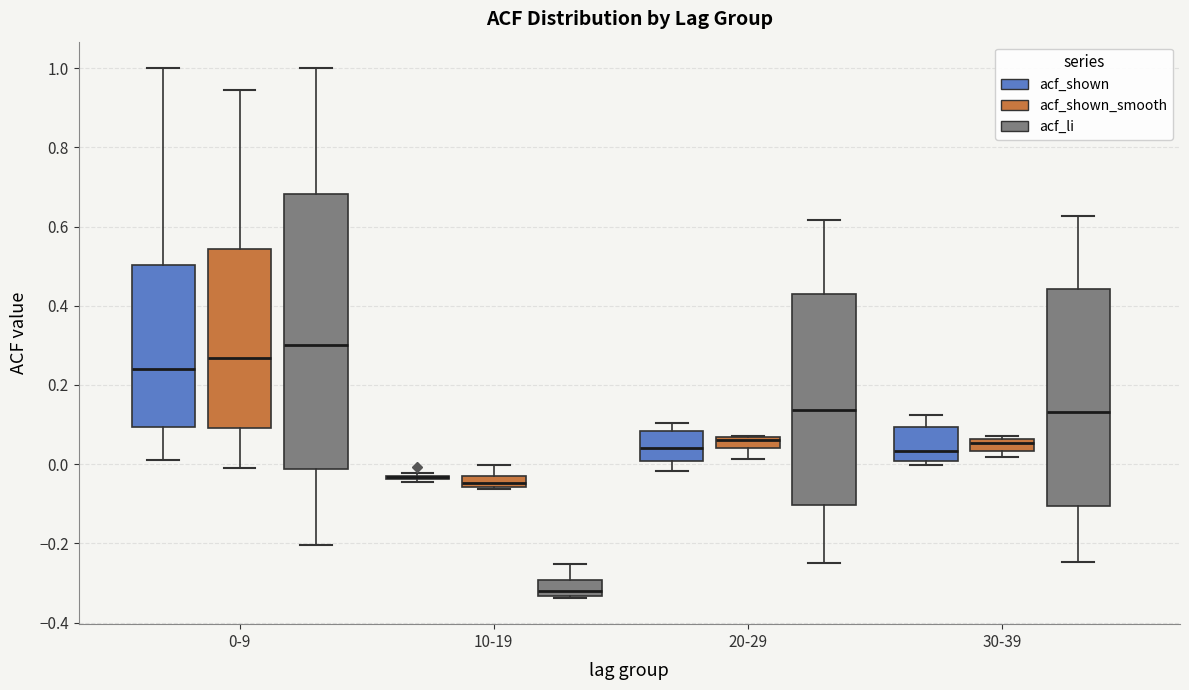

Where is the lower edge of the box for 30-39 (acf_shown) on the y-axis? The values are not printed on the chart, so give them approximately, as read against the axis.

0.00